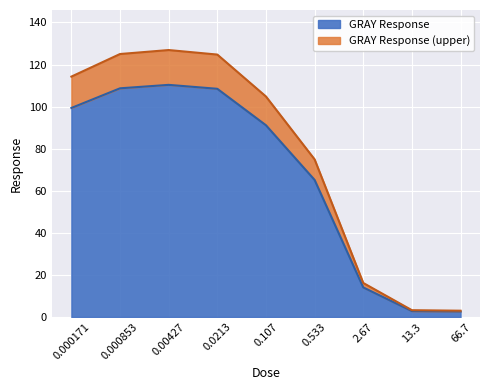

What is the sum of the values at 0.00427 and 0.0213?

218.8